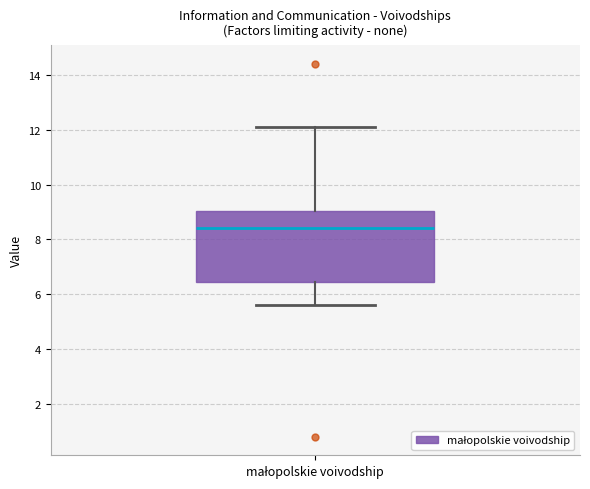

Transcribe this box plot: give where the median line is, the range the box spans, and where the two whiskers end, as read against the y-axis. The values are not printed on the chart, so give them approximately, as read against the axis.

median 8.4, box 6.4 to 9.0, whiskers 5.6 to 12.2